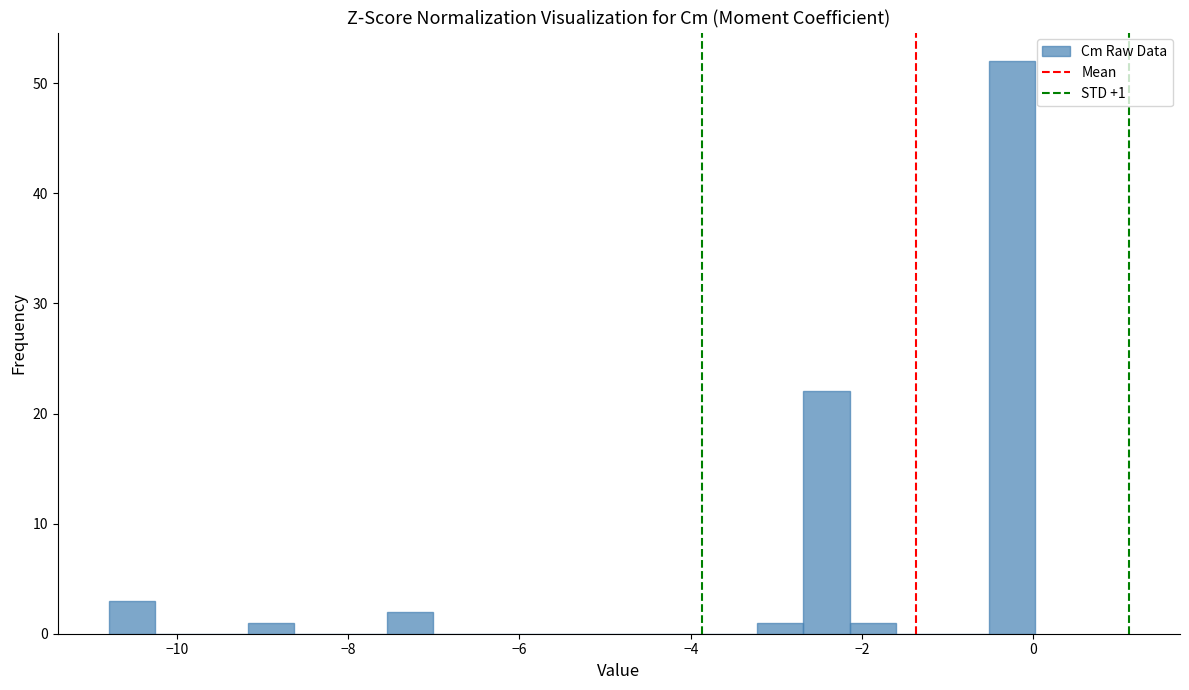

Around what value on the x-axis is the tallest bar? Give the approximate position of its centre, as read against the axis.

-0.2